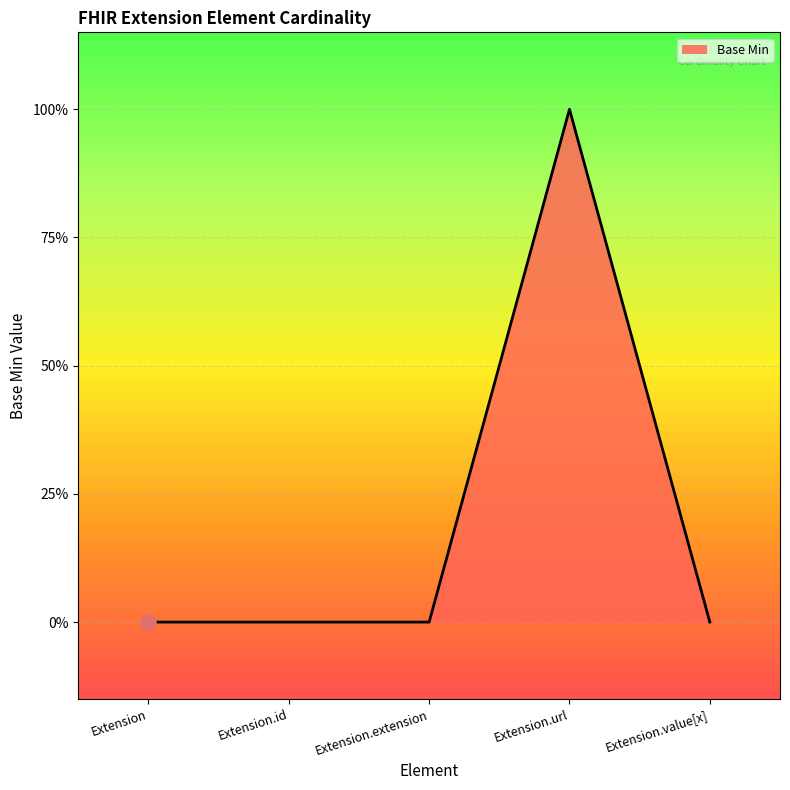

Between Extension.id and Extension.value[x], which is larger?

Extension.id